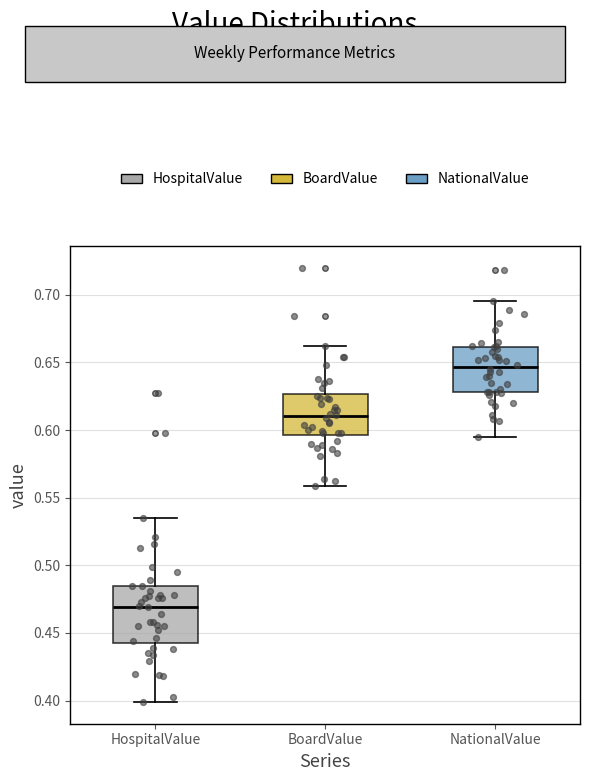

Where is the lower edge of the box for BoardValue on the y-axis? The values are not printed on the chart, so give them approximately, as read against the axis.

0.595